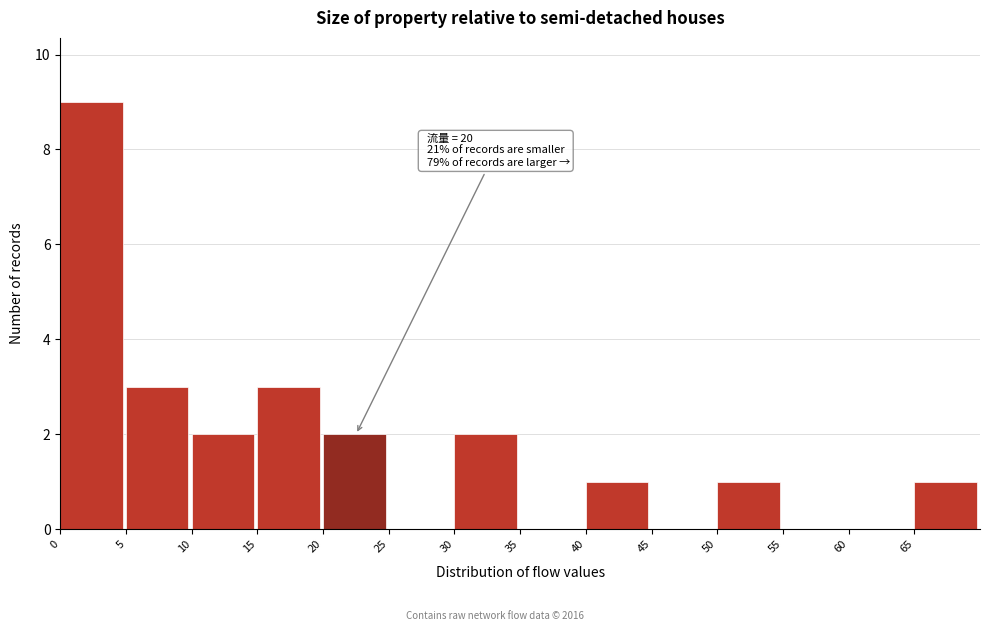

Which range on the x-axis has the tallest bar?

0 to 5